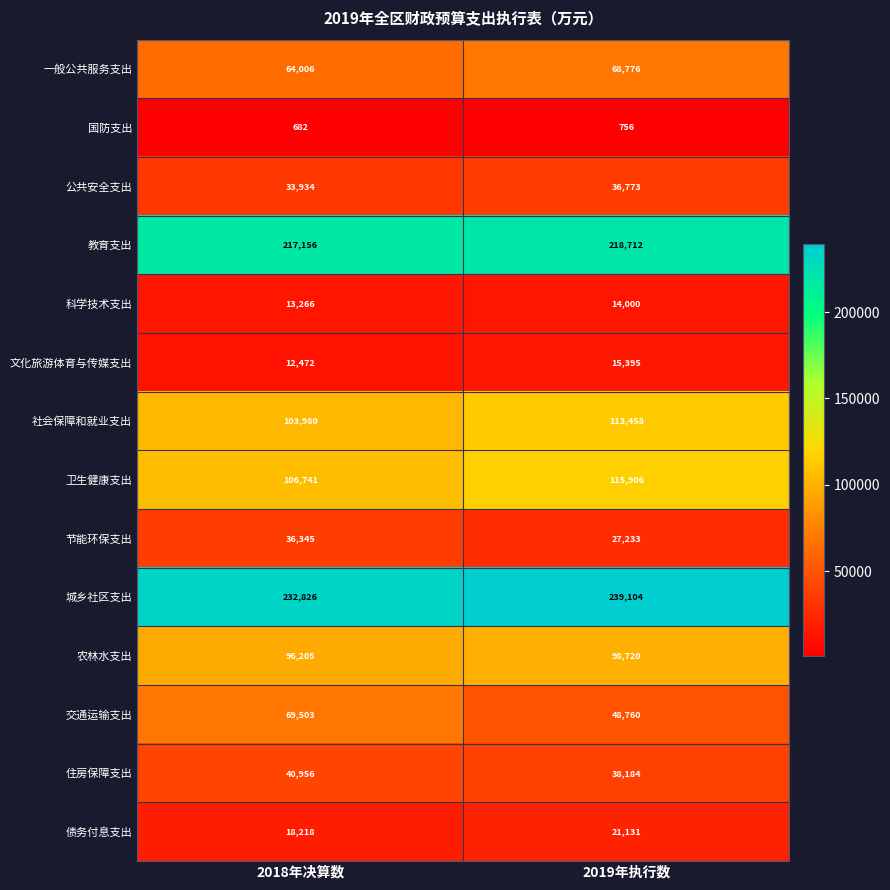

Which series has the largest total across all categories?

城乡社区支出